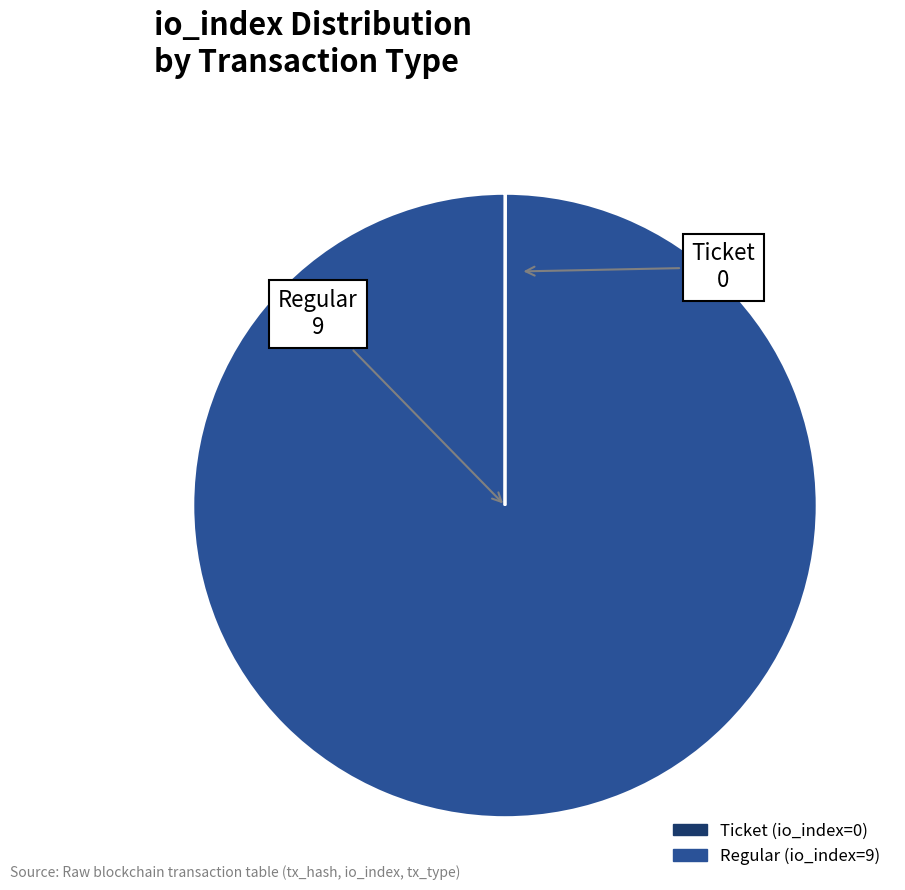

Which category accounts for the majority?

Regular